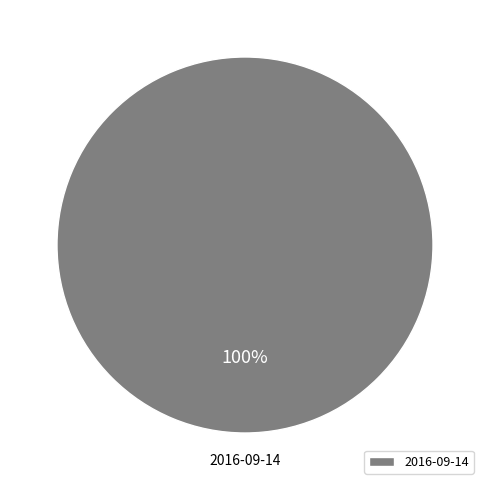

How many slices are in this pie chart?

1